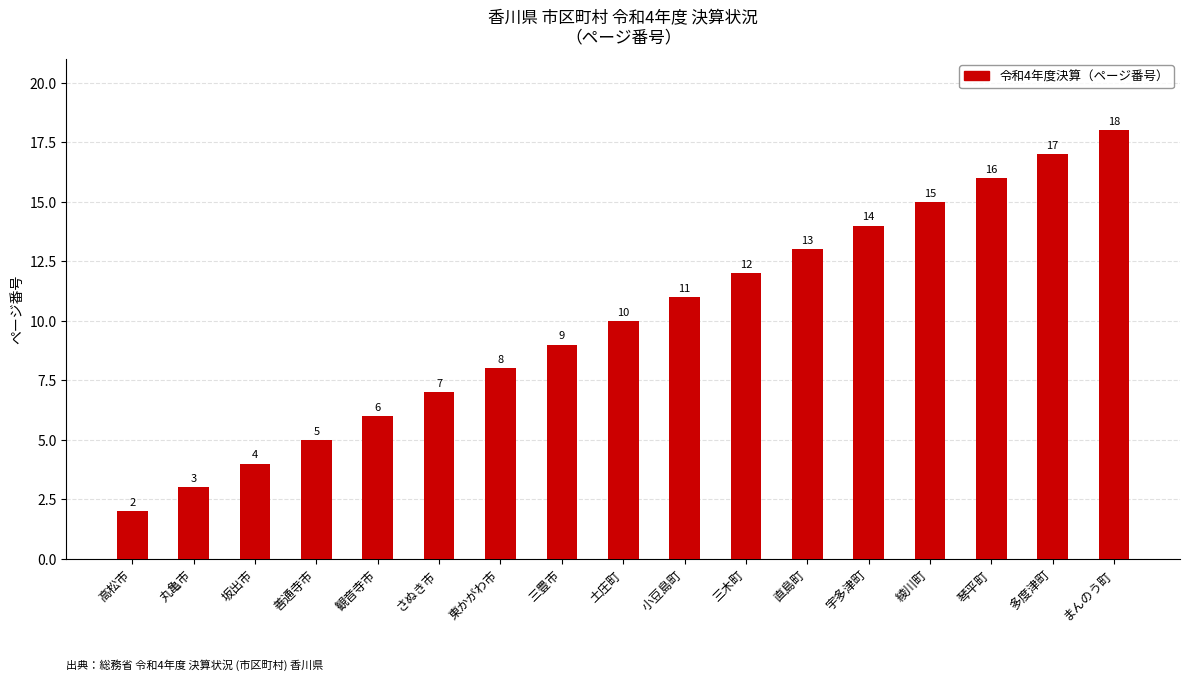

Reading left to right, transcribe all the data shown in this chart.

高松市=2	丸亀市=3	坂出市=4	善通寺市=5	観音寺市=6	さぬき市=7	東かがわ市=8	三豊市=9	土庄町=10	小豆島町=11	三木町=12	直島町=13	宇多津町=14	綾川町=15	琴平町=16	多度津町=17	まんのう町=18